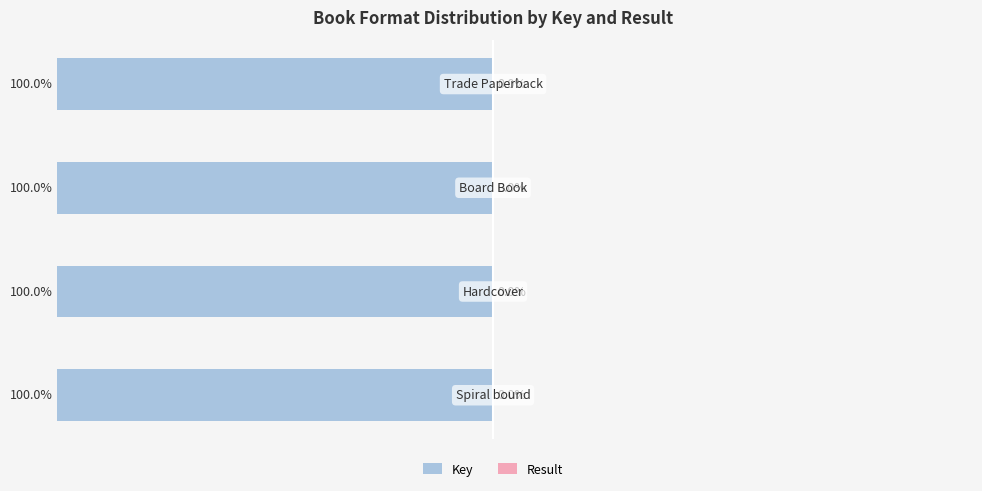

What is the sum of all Key values?

-400.0